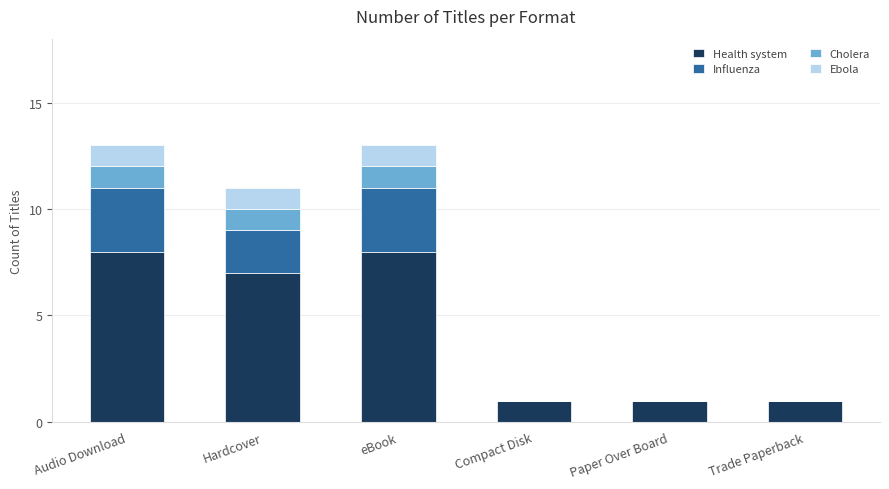

What is the sum of all Health system values?

26